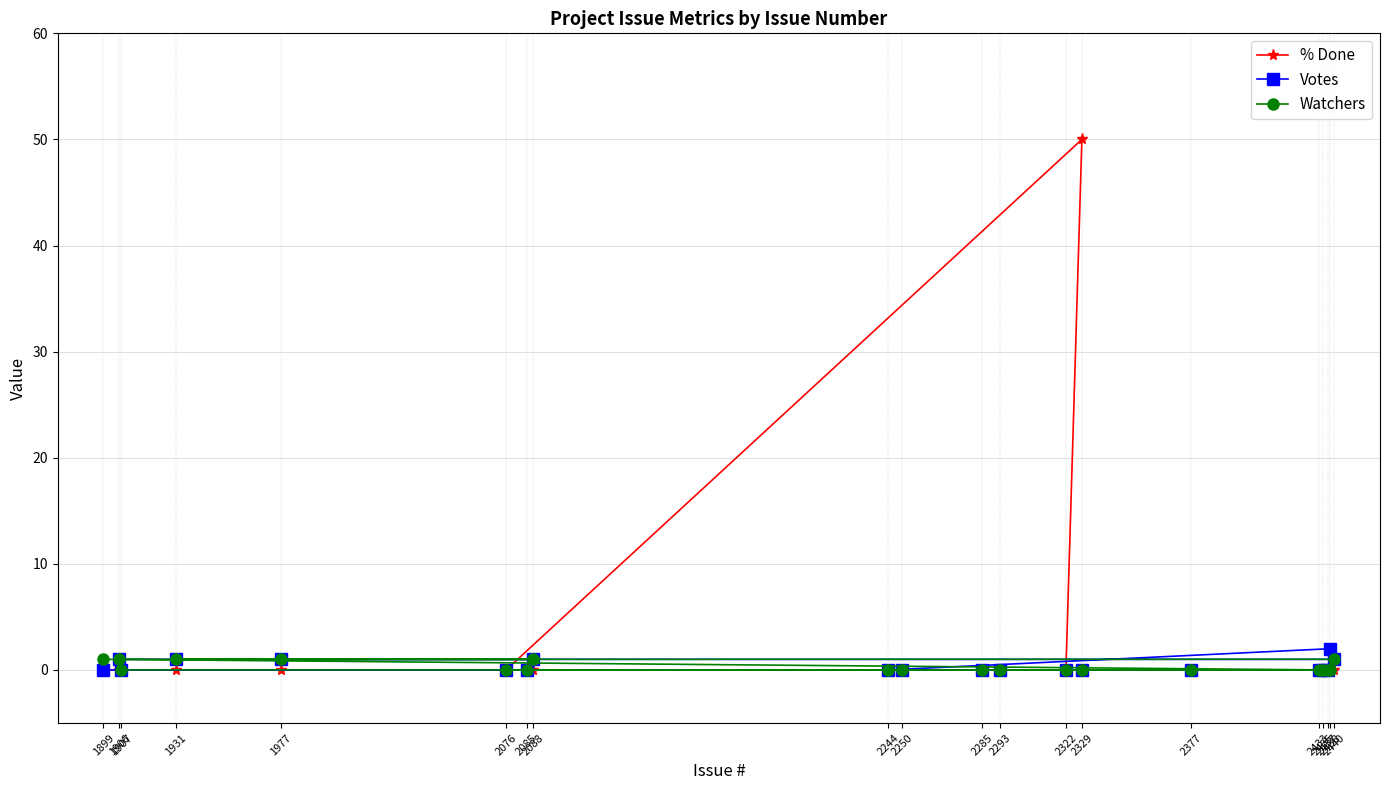

True or false: Votes has a value of 1 at 2433.

False